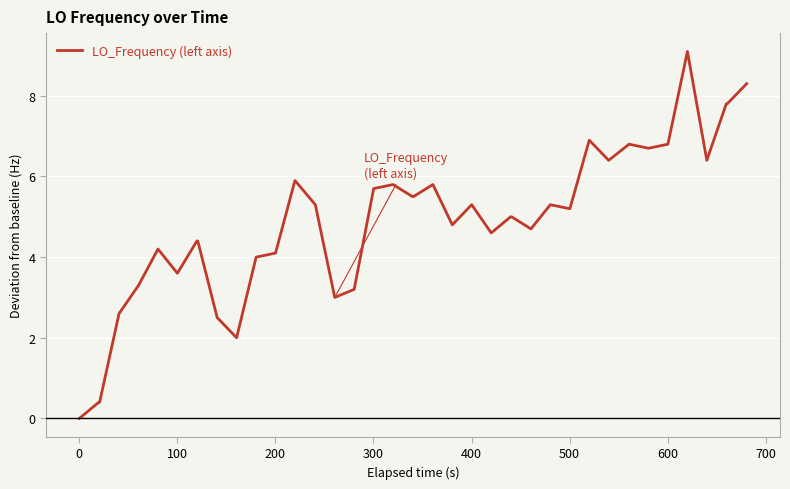

What is the difference between the maximum and minimum values?

9.1